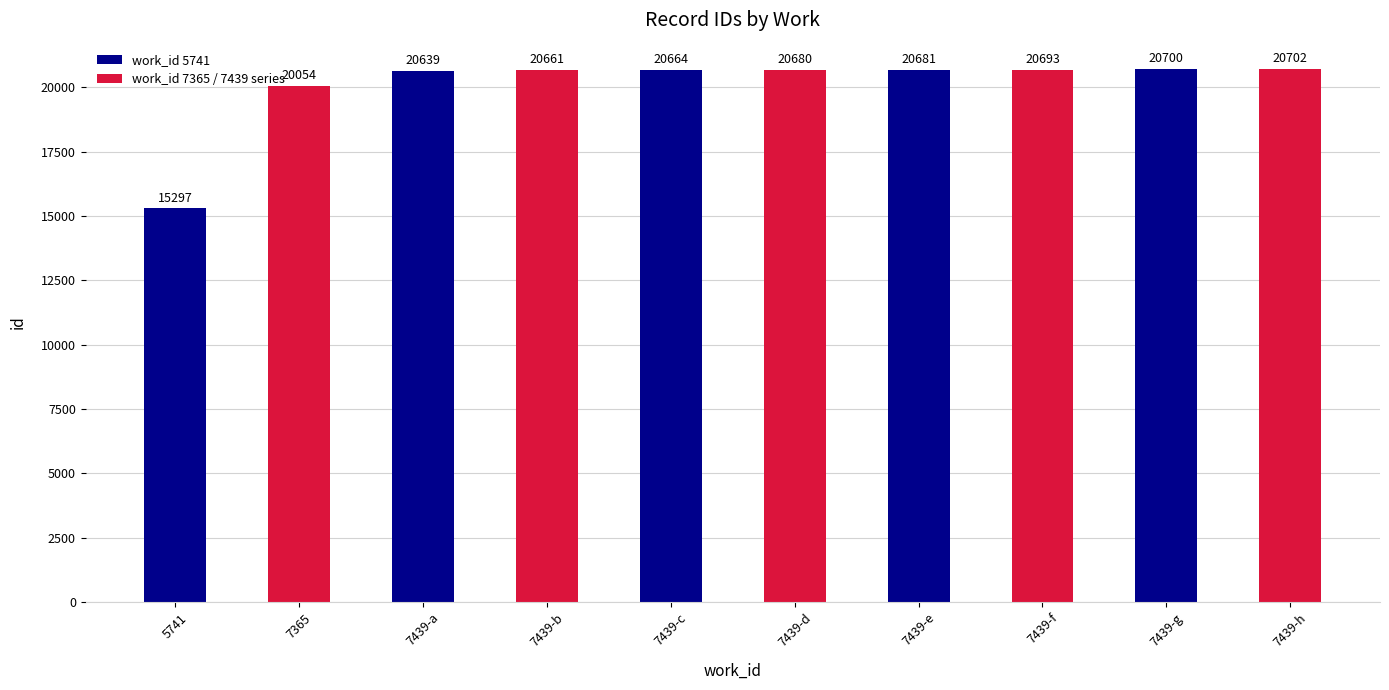

What is the sum of the values at 7439-h and 7365?

40756